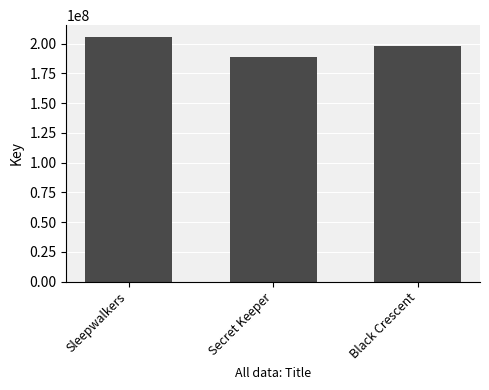

Which has a higher value, Sleepwalkers or Secret Keeper?

Sleepwalkers